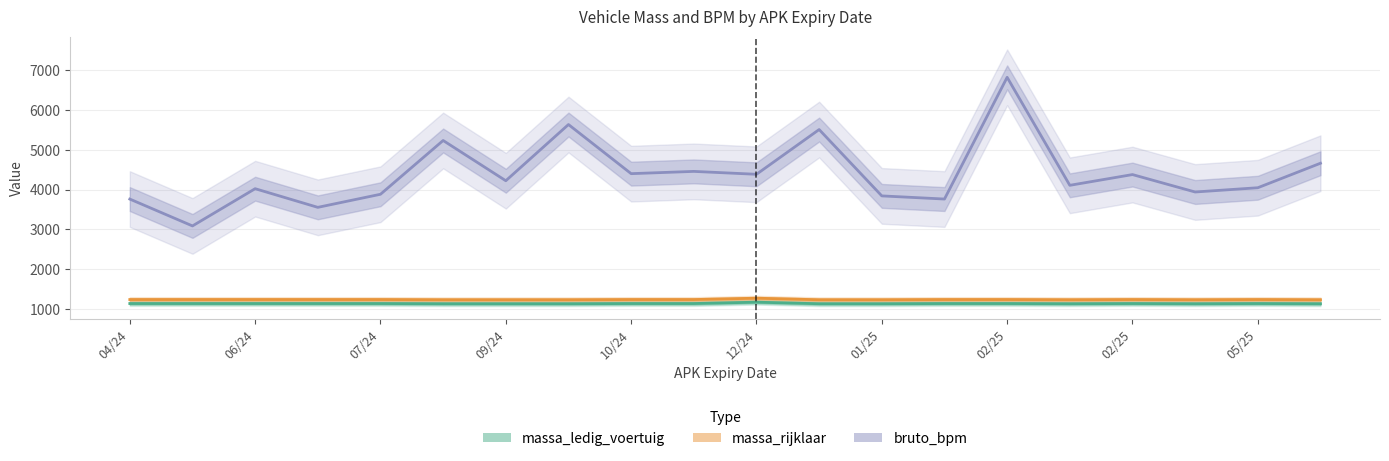

What is the value of the bruto_bpm point at the 20th from the left?

4662